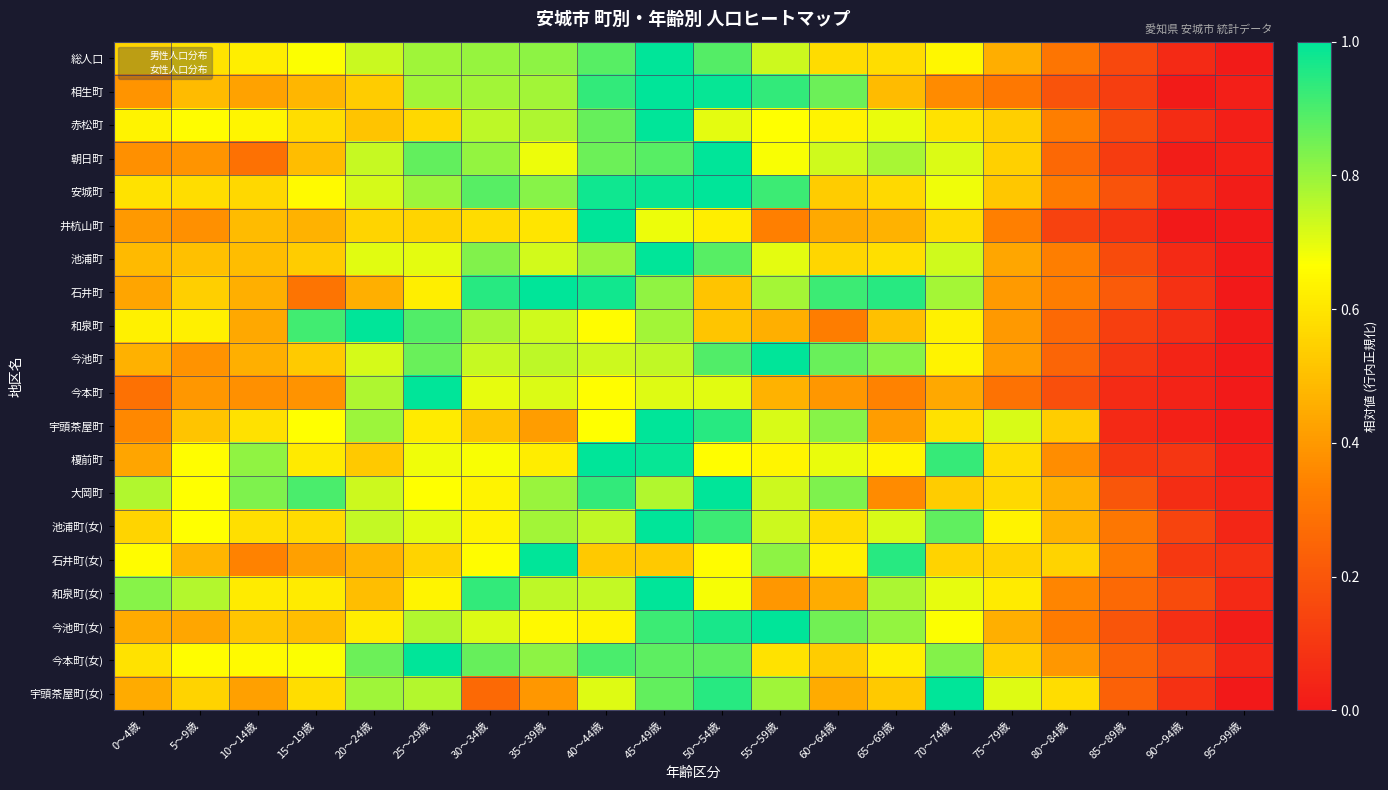

Which series has the widest spread of values?

井杭山町